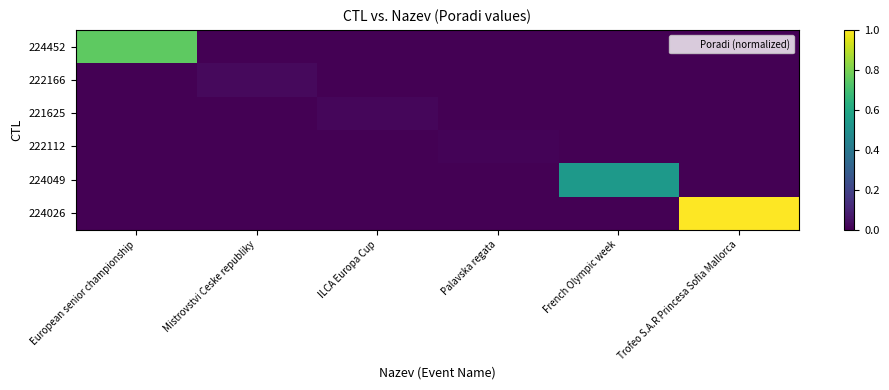

Which series has the largest total across all categories?

224026